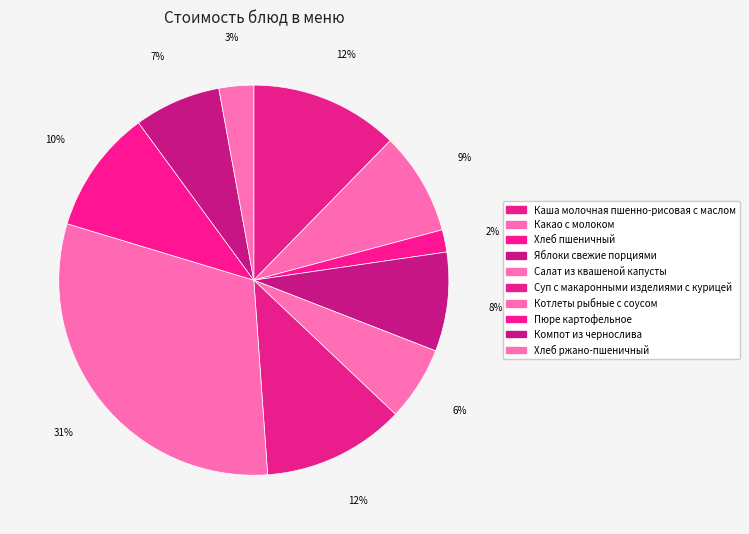

What percentage is the Хлеб пшеничный slice, to the nearest percent?

2%